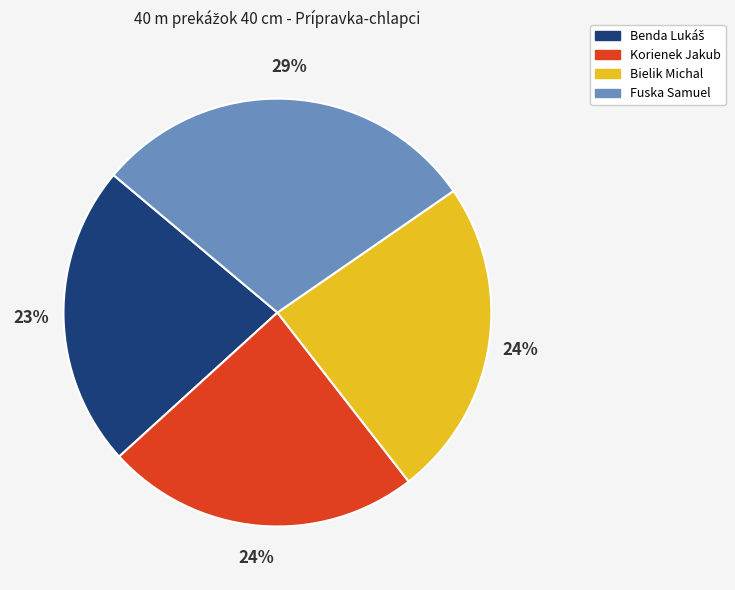

To the nearest percent, what is the average slice percentage?

25%